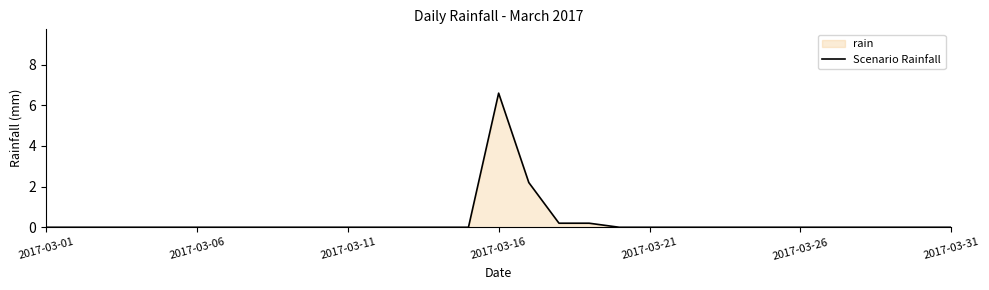

What is the difference between the maximum and minimum values?

6.6